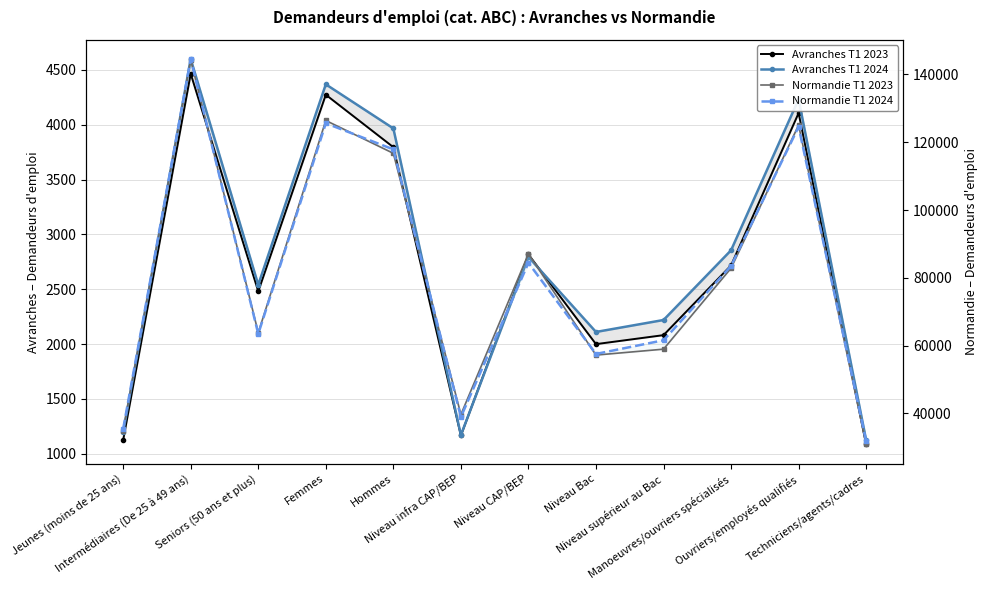

True or false: Normandie T1 2023 has more than 1 interior local peaks.

True